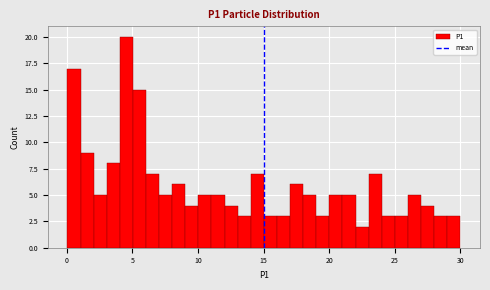

Read against the x-axis, roughly where is the centre of the tallest bar?

4.5